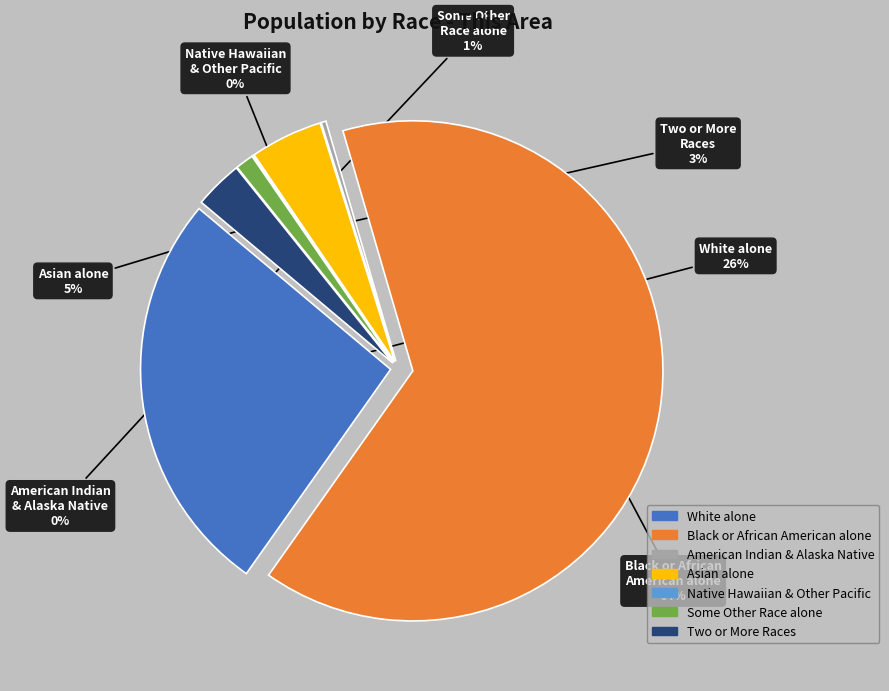

Does Black or African American alone account for over 50% of the chart?

Yes